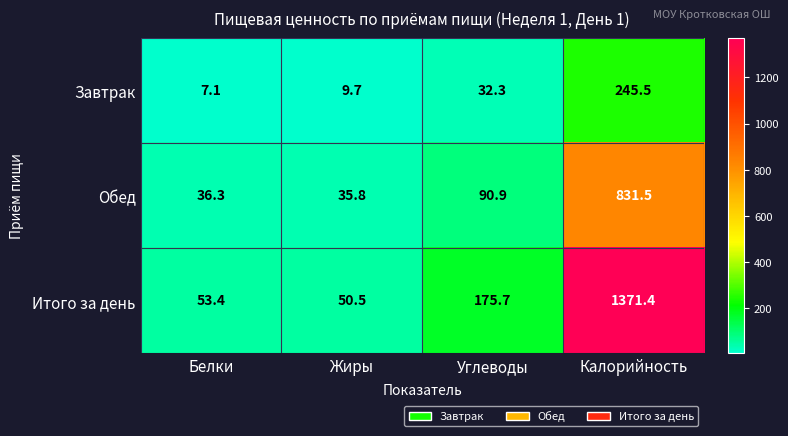

The value of Обед at Белки is 13.1. True or false?

False